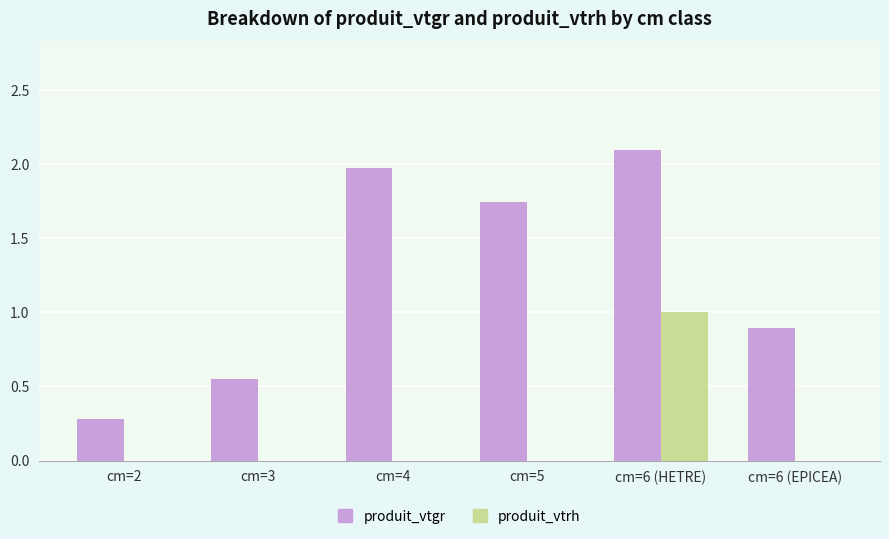

What is the sum of all produit_vtrh values?

1.0